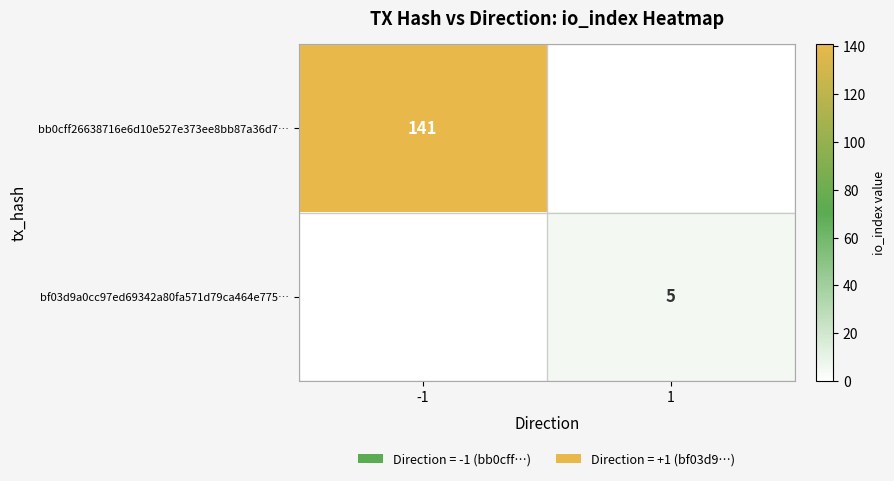

Is the value of bb0cff26638716e6d10e527e373ee8bb87a36d7… at -1 greater than the value of bf03d9a0cc97ed69342a80fa571d79ca464e775… at 1?

Yes